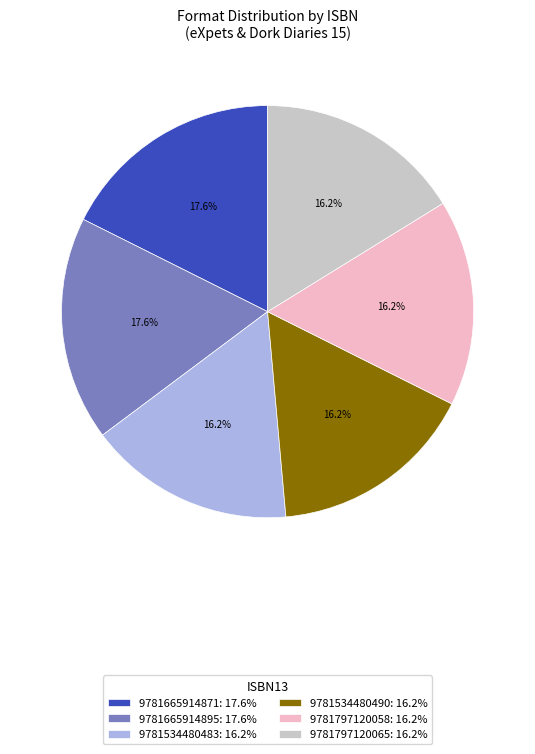

To the nearest percent, what portion does 9781534480483 represent?

16%